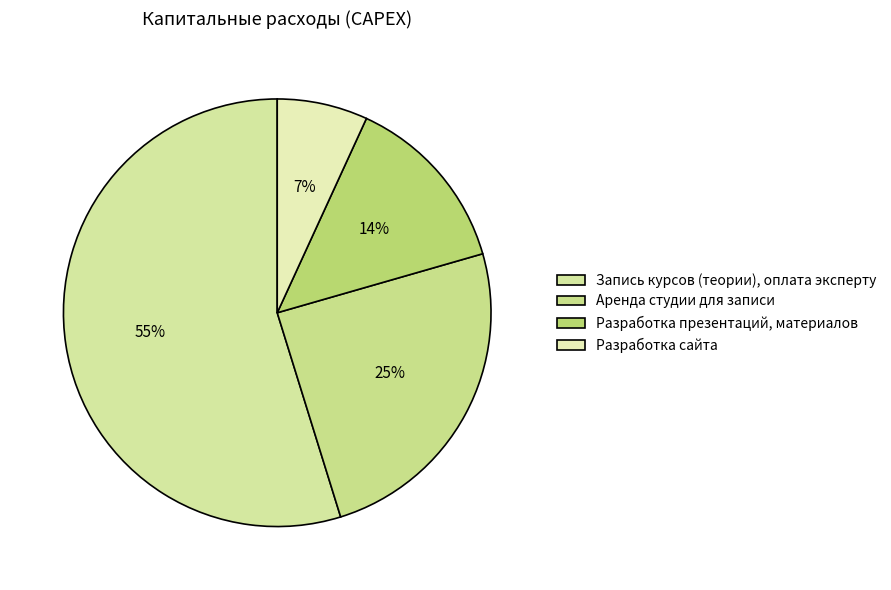

To the nearest percent, what is the average slice percentage?

25%